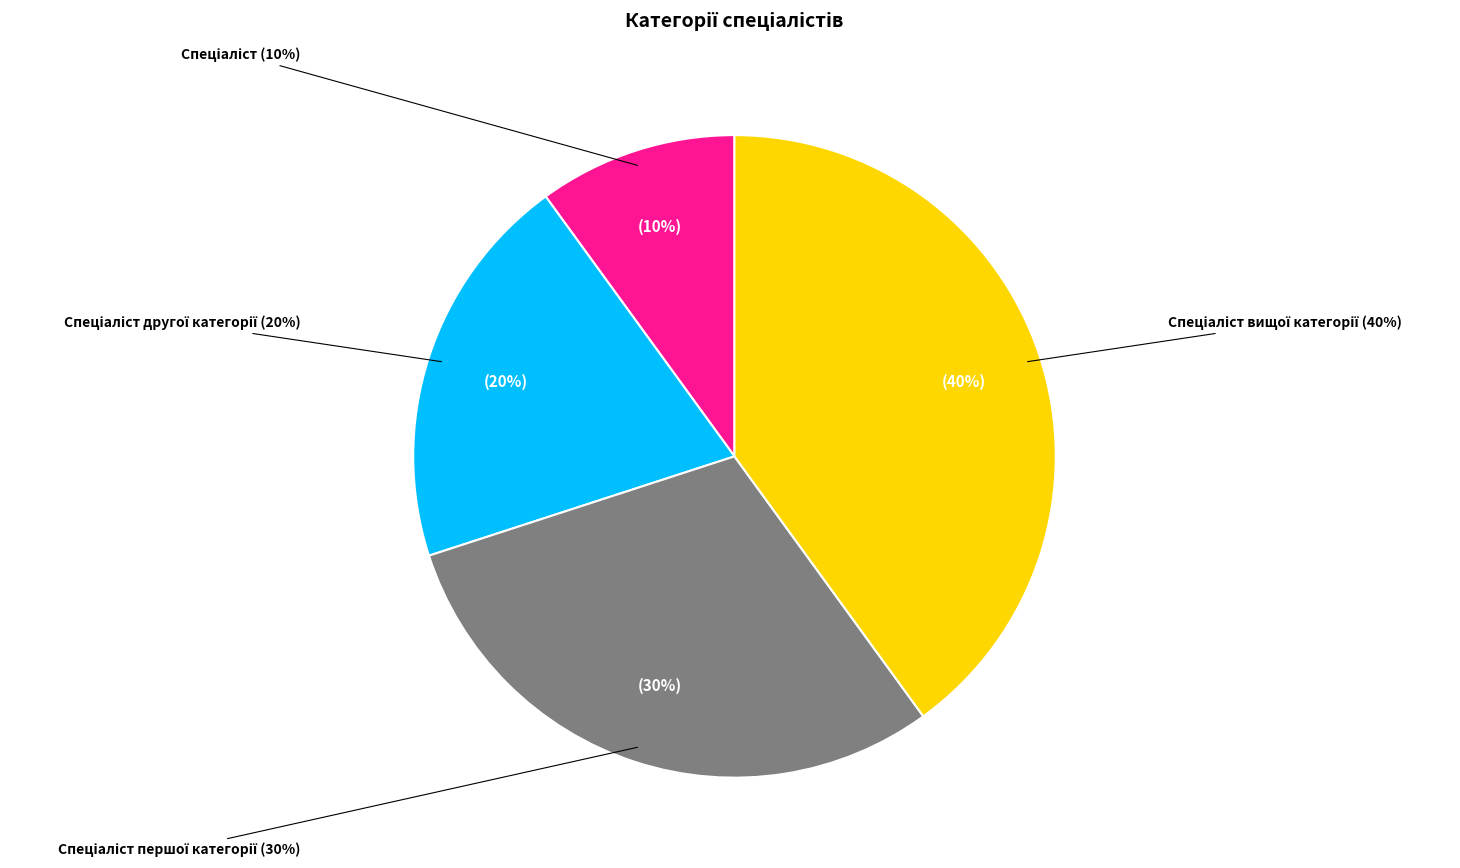

How much of the chart is everything except Спеціаліст вищої категорії?

60.0%